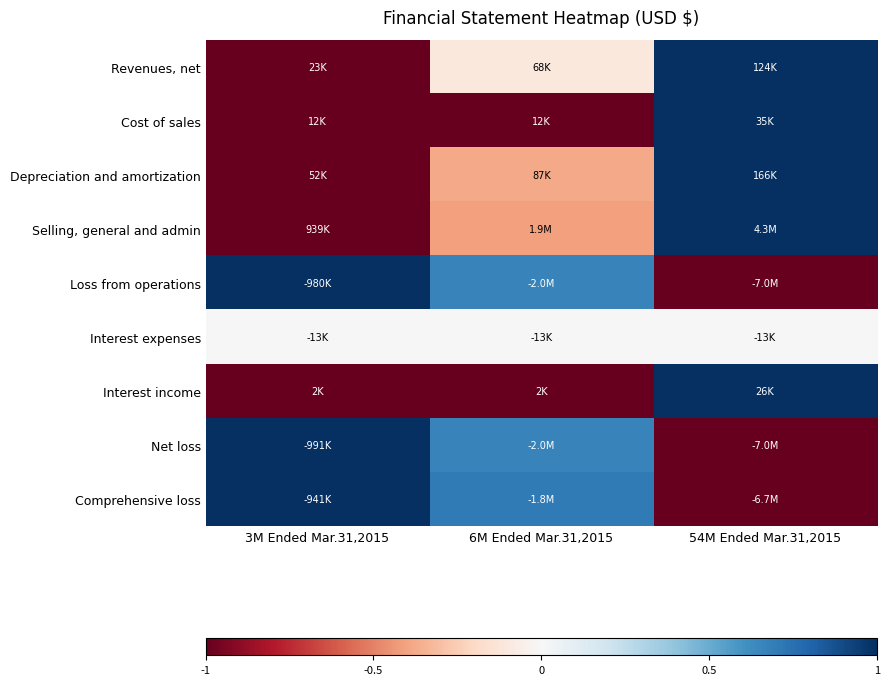

At which category is the sum across all series the highest?

54M Ended Mar.31,2015